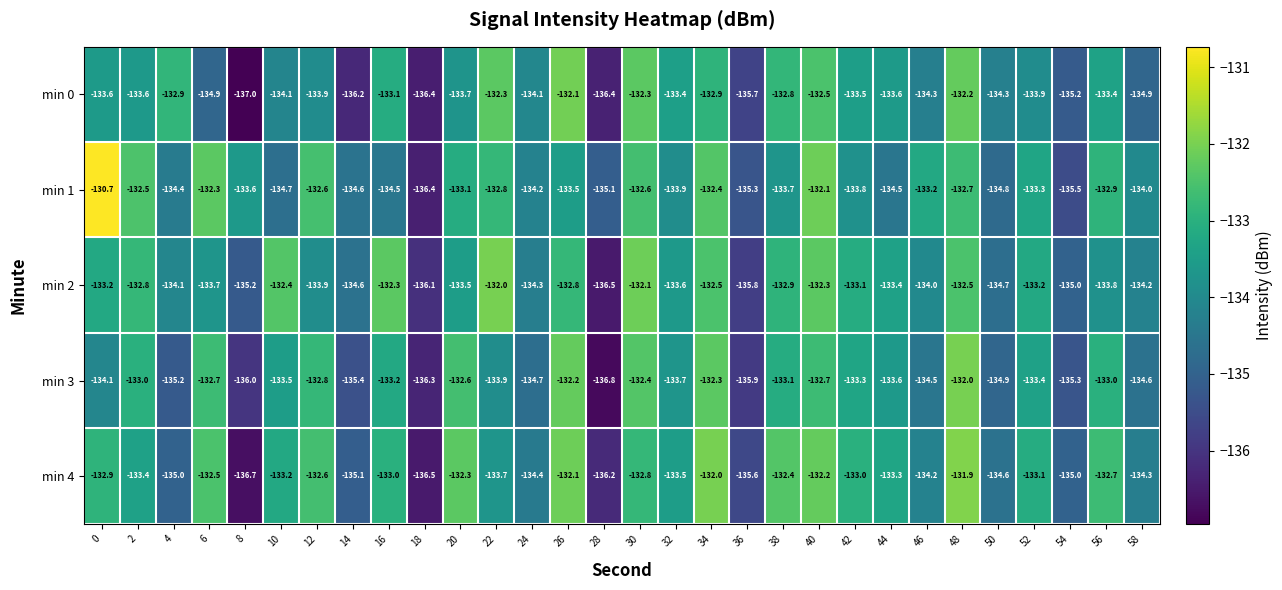

Which series has the largest range (max minus min)?

min 1